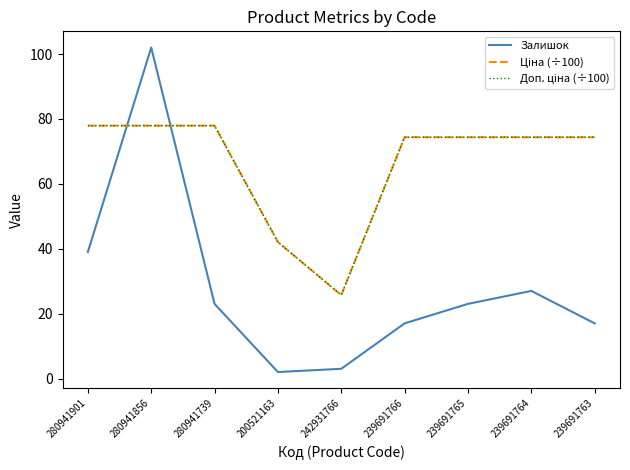

What is the highest value of the Залишок series?

102.0